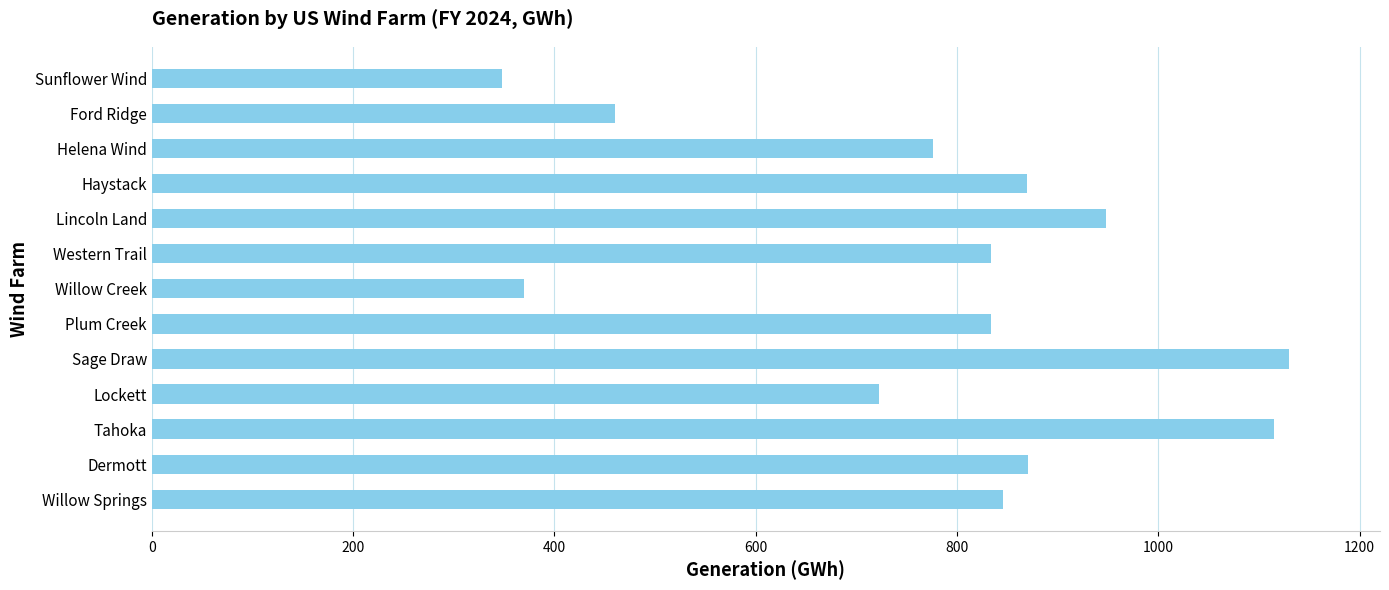

Is it true that the value at Tahoka is 666.7?

False